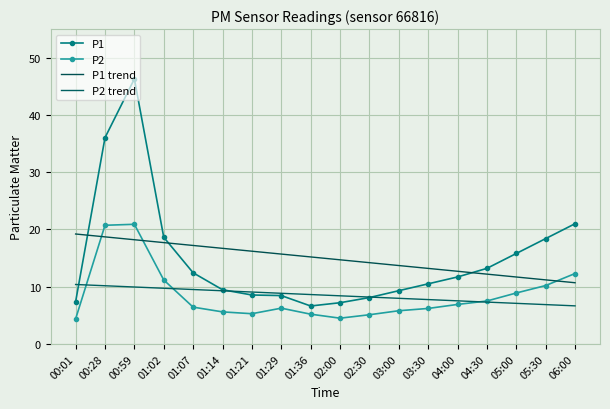

At how many categories does at least one series exceed 10?

18